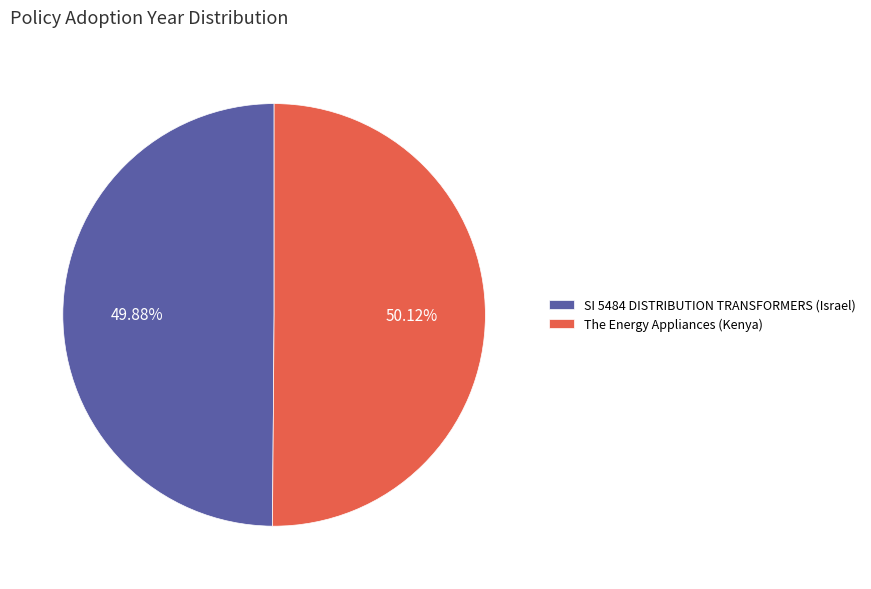

Approximately how many times larger is the value at SI 5484 DISTRIBUTION TRANSFORMERS (Israel) compared to The Energy Appliances (Kenya)?

1.0